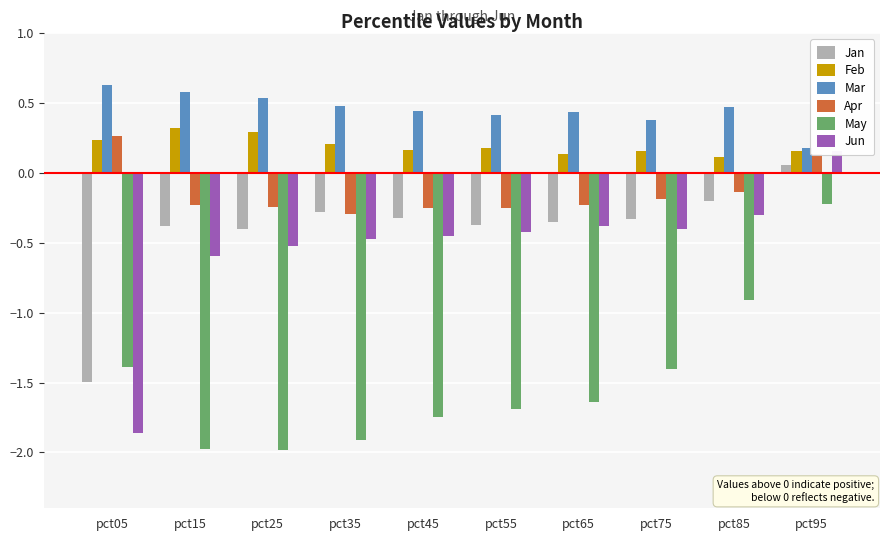

How many distinct data groups are displayed?

6